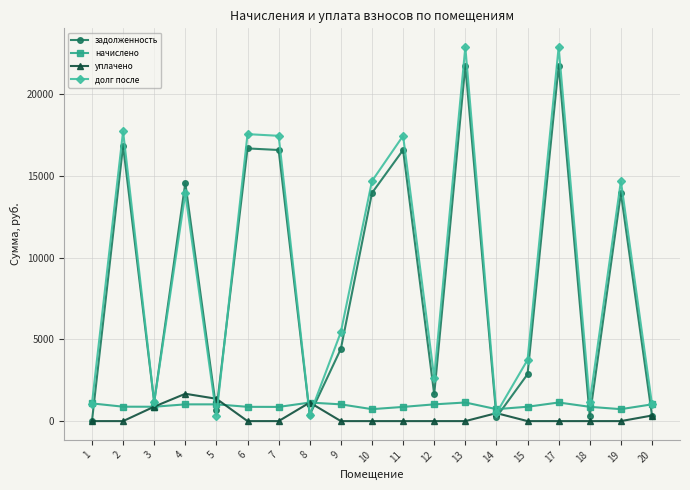

Which category has the lowest value in the задолженность series?

1